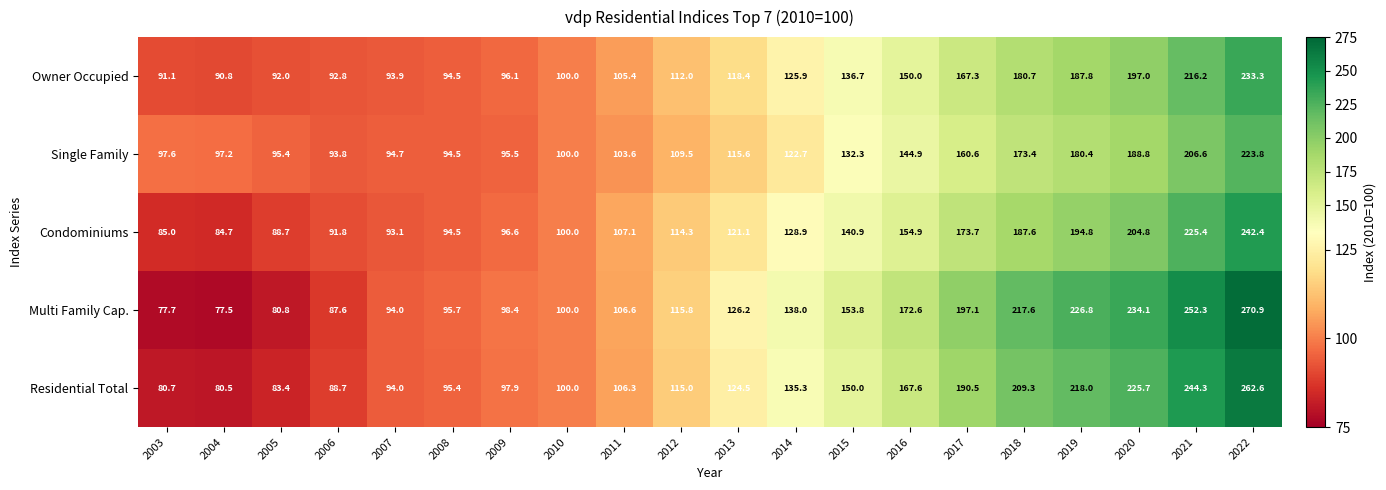

What is the spread (max minus min) of values at 2020?

45.3